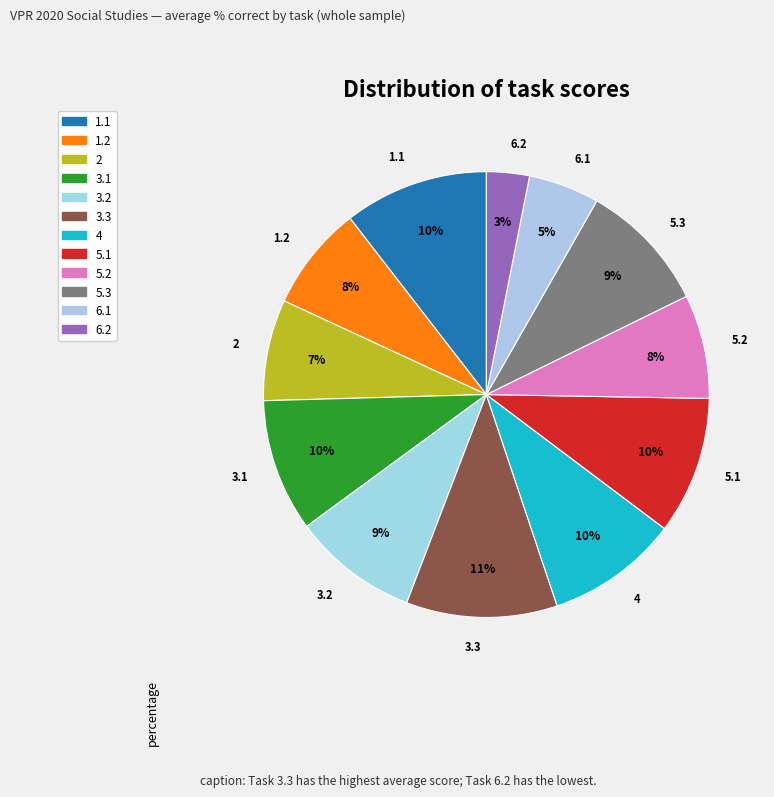

The 2 slice represents 18% of the pie. True or false?

False